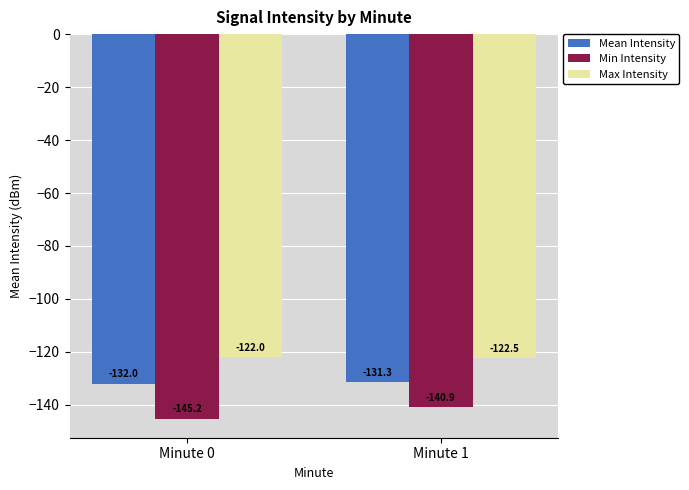

Which category has the highest value across all series?

Minute 0